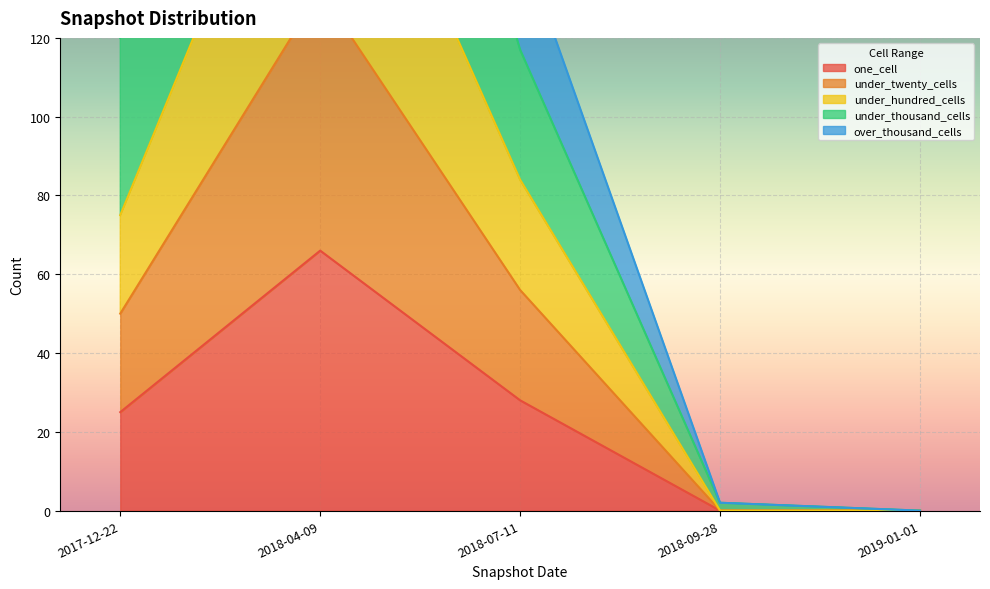

Between 2017-12-22 and 2019-01-01, which is larger?

2017-12-22